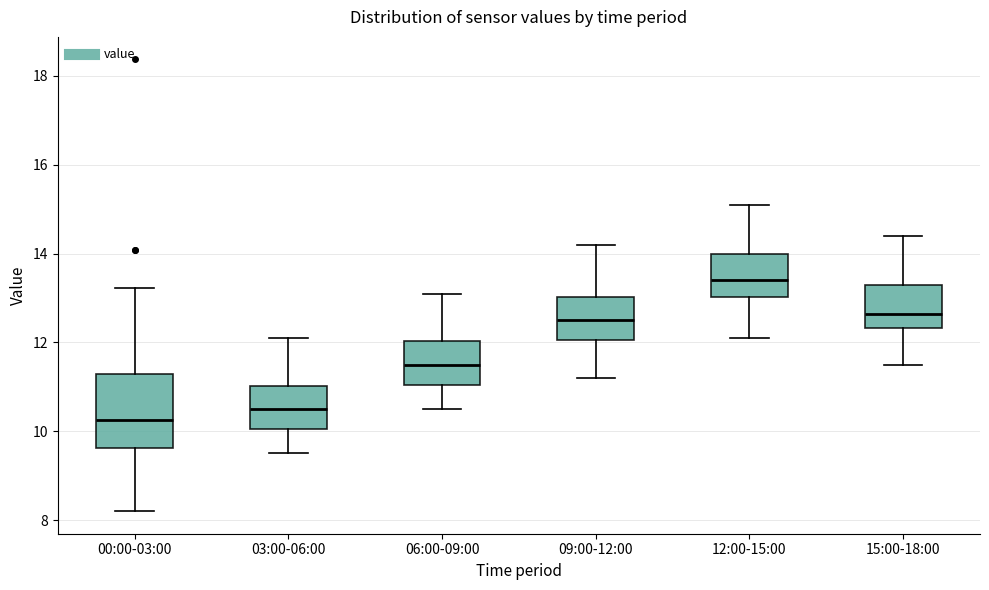

Which box's median line is the lowest?

00:00-03:00